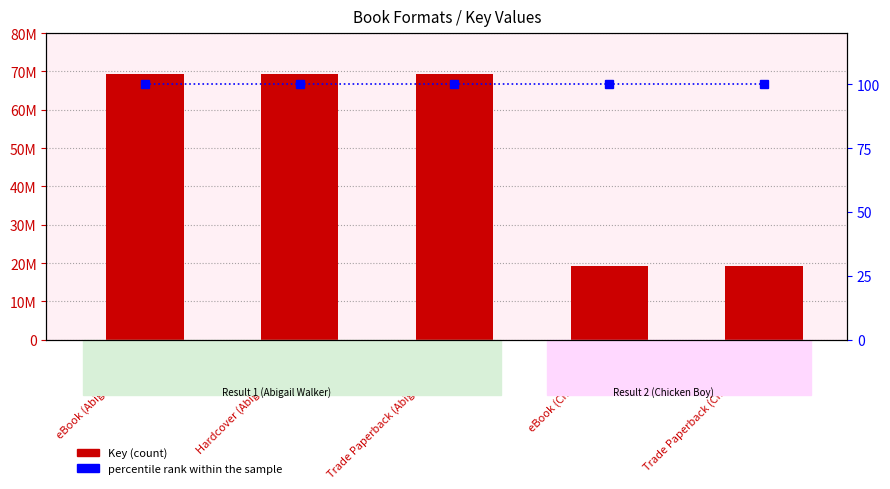

What is the label of the 4th bar from the right?

Hardcover (Abigail Walker)